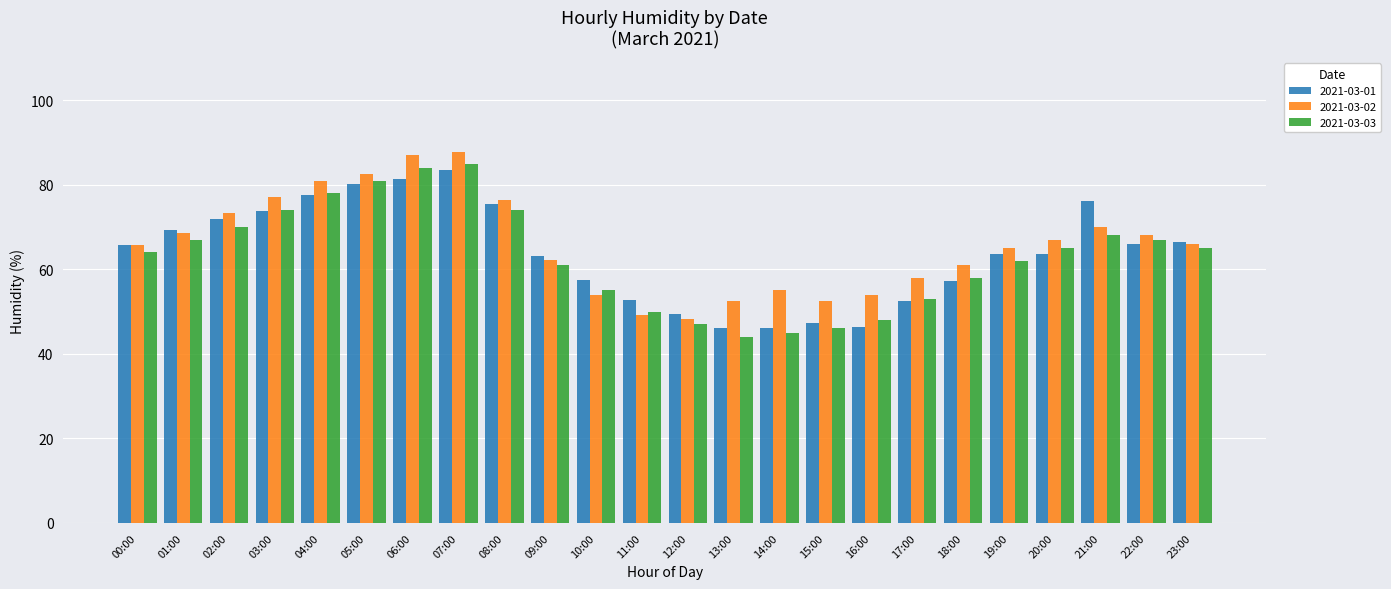

Are the bars grouped side by side (vs. stacked)?

Yes